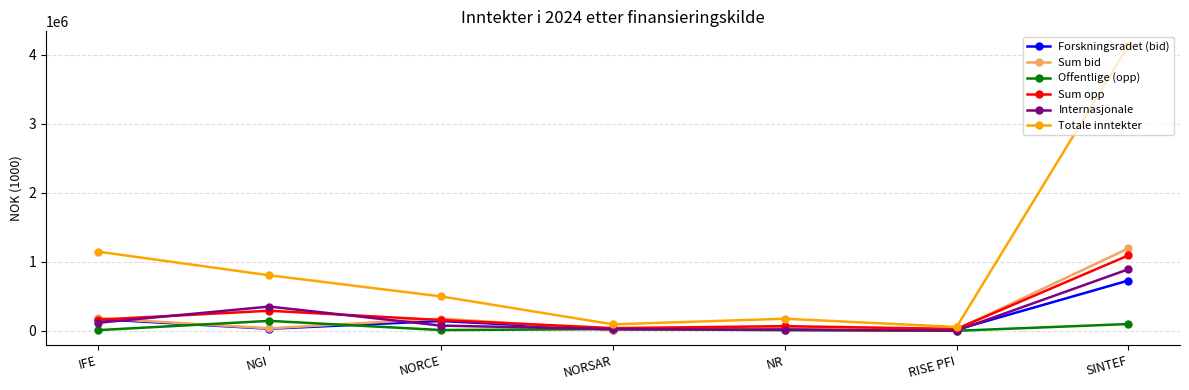

The value of Totale inntekter at IFE is 1148651. True or false?

True